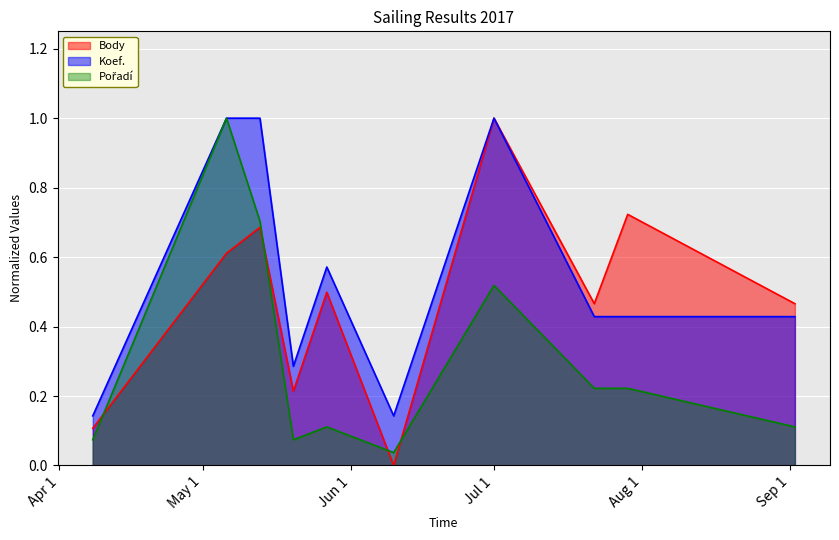

True or false: Koef. and Body cross at least once.

False